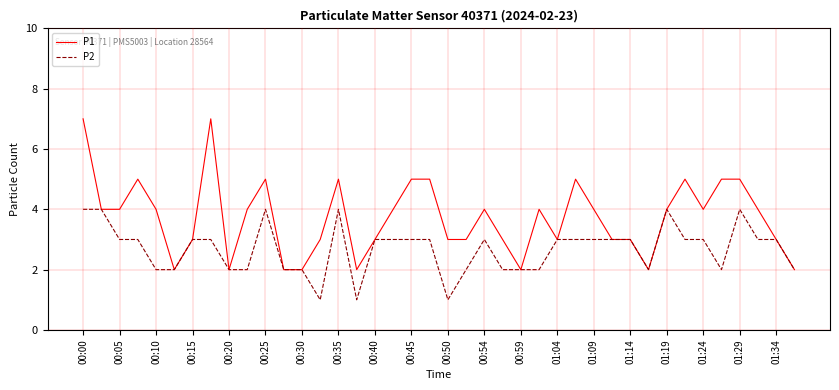

Count the number of categories in the chart.

40